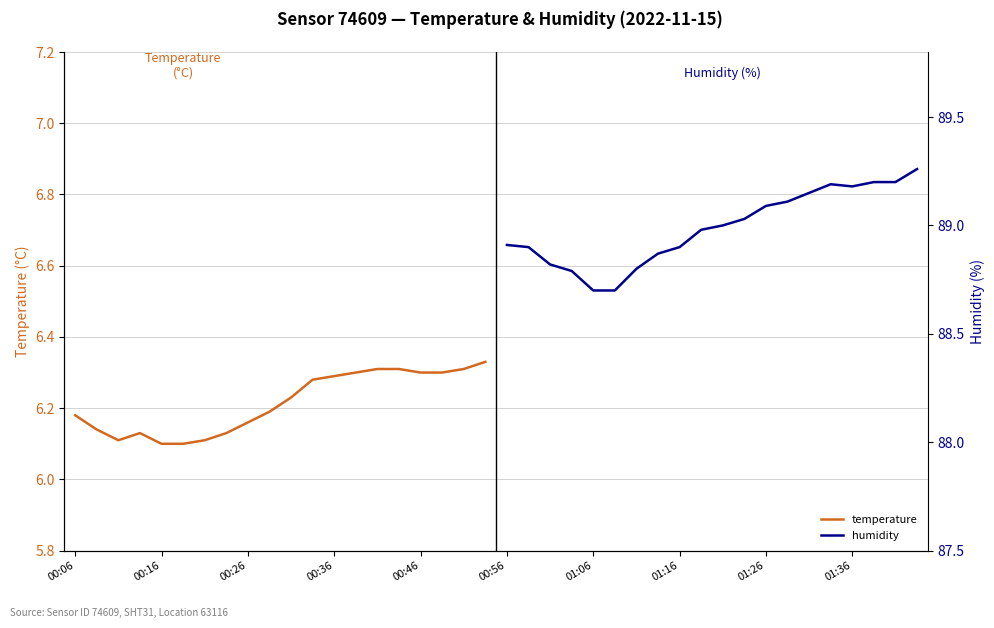

True or false: temperature has more than 2 interior local peaks.

False